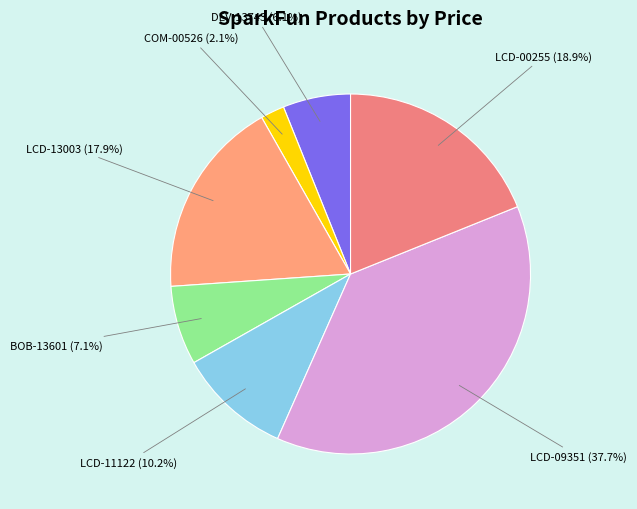

Is LCD-11122 the majority of the pie?

No